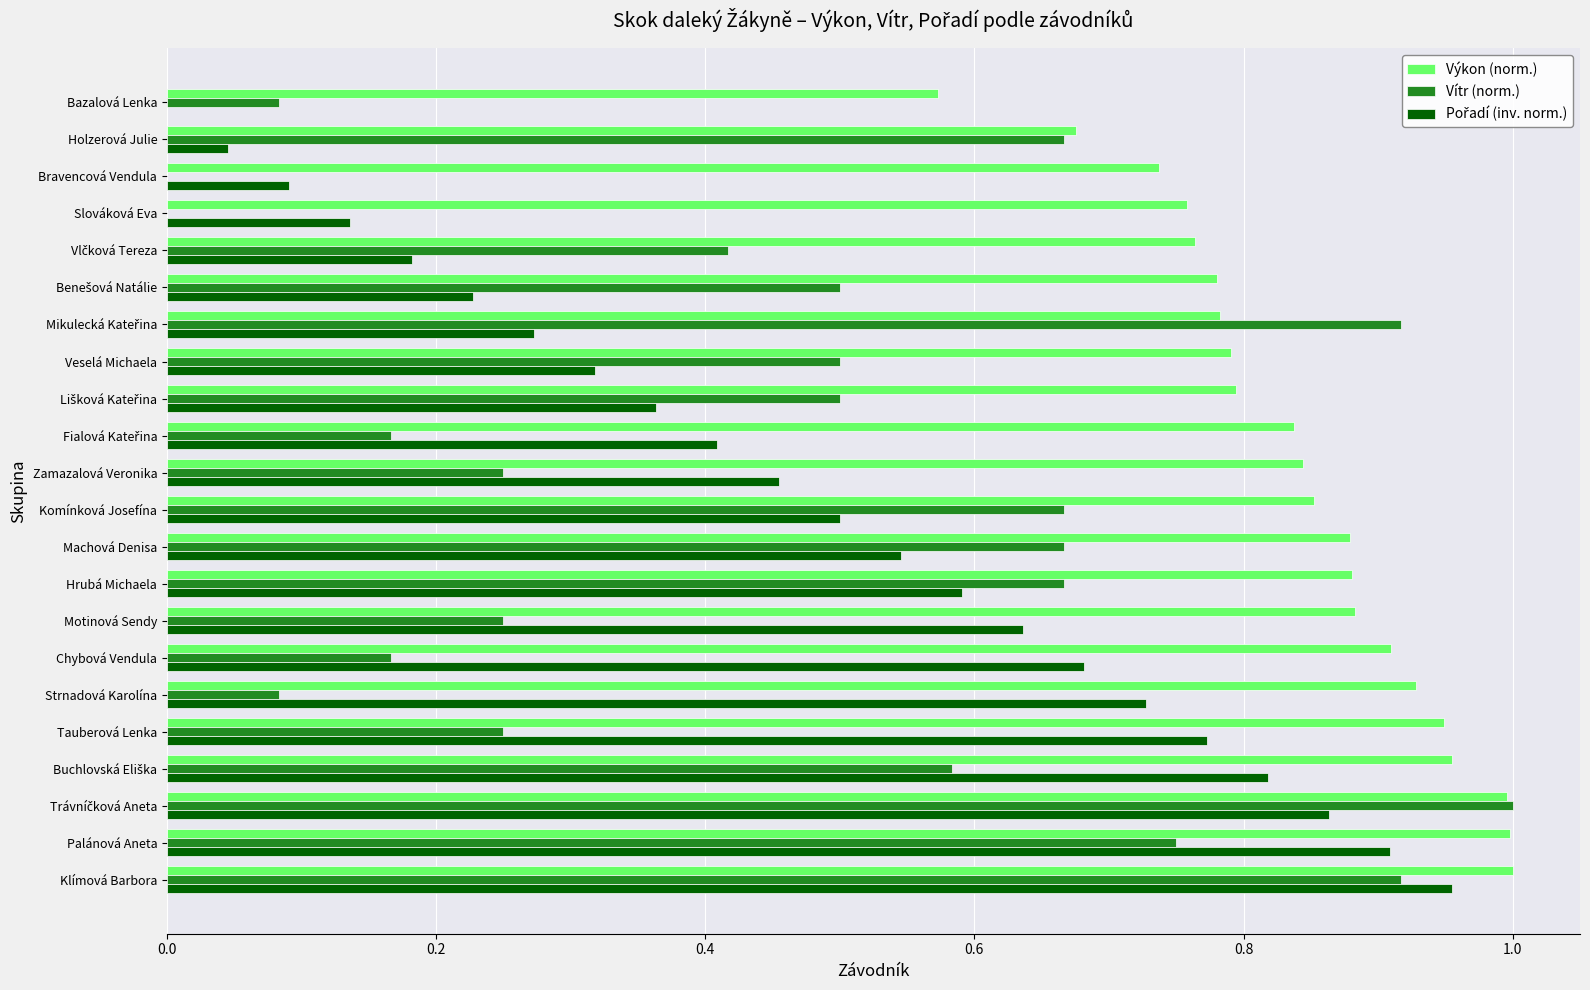

Is it true that Výkon (norm.) equals 0.3 at Hrubá Michaela?

False